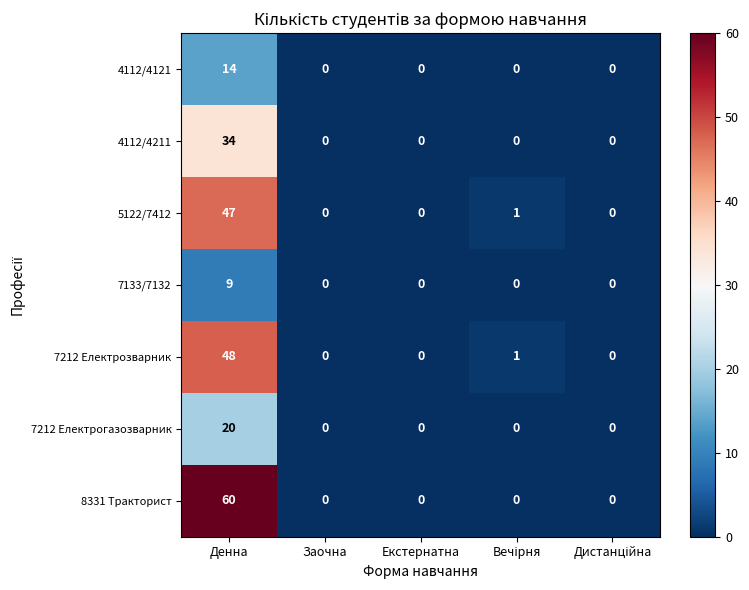

Which series has the largest total across all categories?

8331 Тракторист